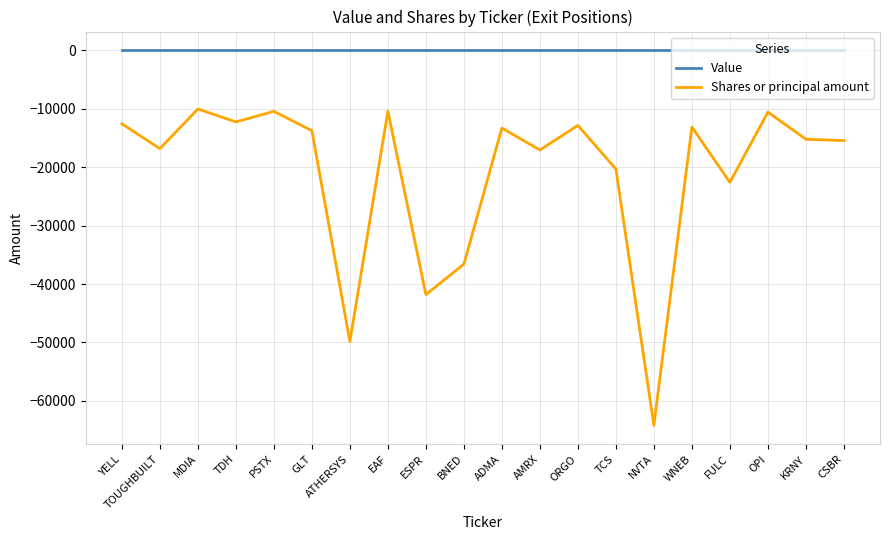

True or false: Value and Shares or principal amount intersect in this chart.

False